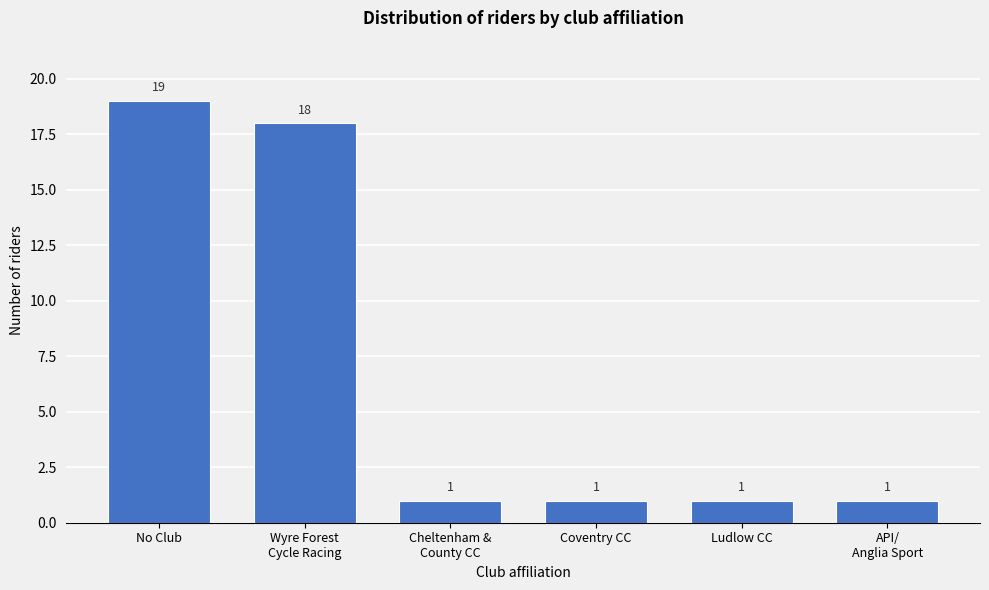

Reading left to right, transcribe all the data shown in this chart.

19	18	1	1	1	1